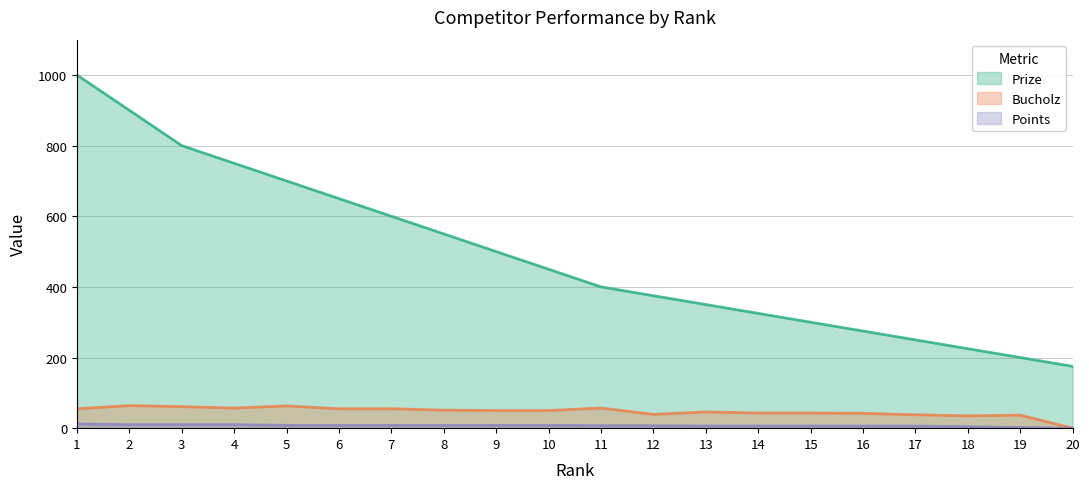

Does the chart display data point markers on the line(s)?

No